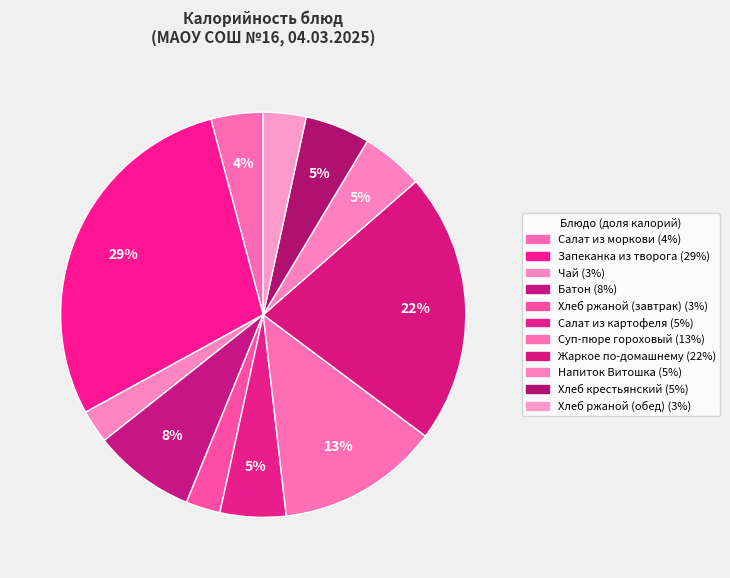

What is the change in value from Жаркое по-домашнему to Напиток Витошка?

-236.2